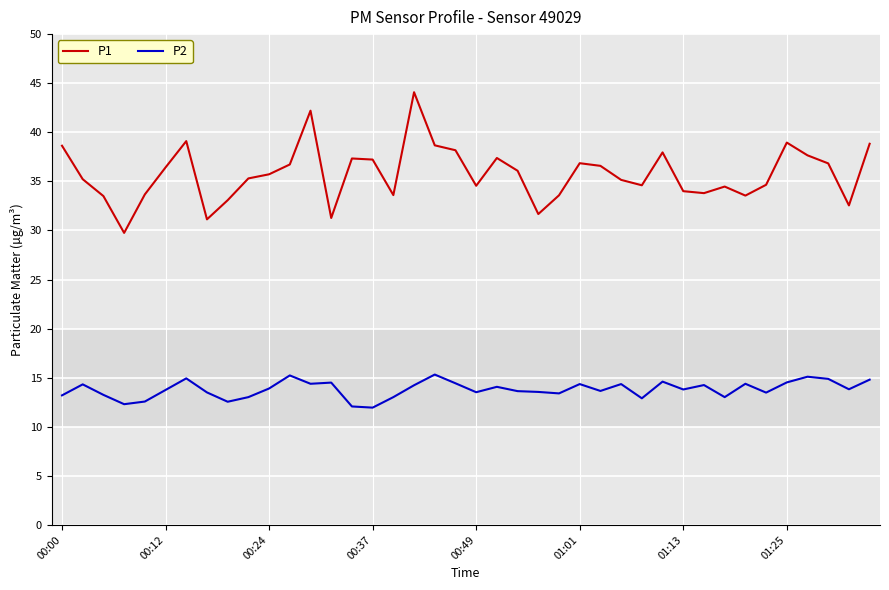

How many distinct data groups are displayed?

2